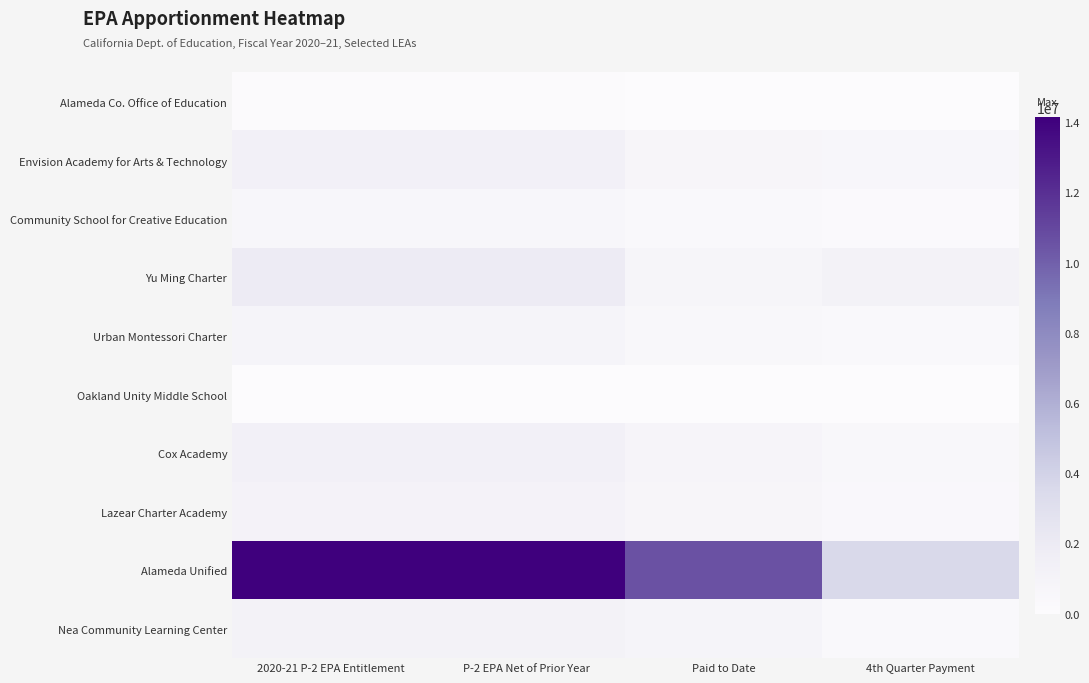

Reading left to right, extract all data points from this chart.

Alameda Co. Office of Education: 2020-21 P-2 EPA Entitlement=55394	P-2 EPA Net of Prior Year=65898	Paid to Date=49415	4th Quarter Payment=16483
Envision Academy for Arts & Technology: 2020-21 P-2 EPA Entitlement=1302131	P-2 EPA Net of Prior Year=1303358	Paid to Date=680217	4th Quarter Payment=623141
Community School for Creative Education: 2020-21 P-2 EPA Entitlement=559319	P-2 EPA Net of Prior Year=558040	Paid to Date=353289	4th Quarter Payment=204751
Yu Ming Charter: 2020-21 P-2 EPA Entitlement=1899424	P-2 EPA Net of Prior Year=1900668	Paid to Date=768578	4th Quarter Payment=1132090
Urban Montessori Charter: 2020-21 P-2 EPA Entitlement=855855	P-2 EPA Net of Prior Year=856804	Paid to Date=543955	4th Quarter Payment=312849
Oakland Unity Middle School: 2020-21 P-2 EPA Entitlement=30416	P-2 EPA Net of Prior Year=30860	Paid to Date=23474	4th Quarter Payment=7386
Cox Academy: 2020-21 P-2 EPA Entitlement=1281989	P-2 EPA Net of Prior Year=1283449	Paid to Date=809959	4th Quarter Payment=473490
Lazear Charter Academy: 2020-21 P-2 EPA Entitlement=1069295	P-2 EPA Net of Prior Year=1070509	Paid to Date=673424	4th Quarter Payment=397085
Alameda Unified: 2020-21 P-2 EPA Entitlement=14121808	P-2 EPA Net of Prior Year=14145908	Paid to Date=10562359	4th Quarter Payment=3583549
Nea Community Learning Center: 2020-21 P-2 EPA Entitlement=1119493	P-2 EPA Net of Prior Year=1121093	Paid to Date=837722	4th Quarter Payment=283371